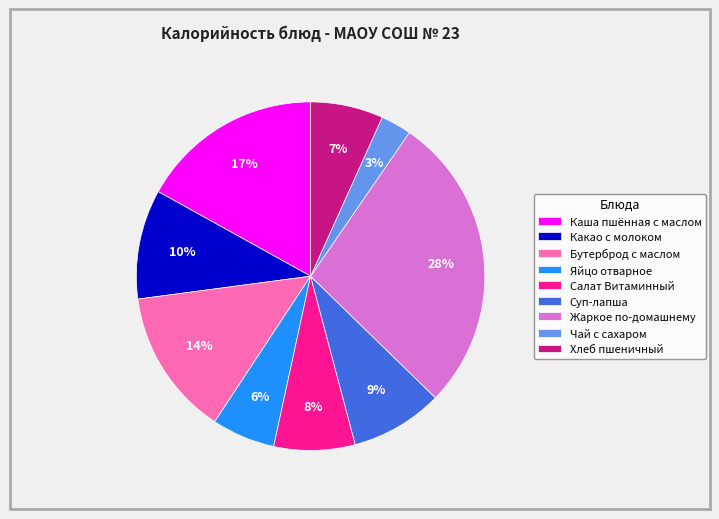

Is the sum of Хлеб пшеничный and Яйцо отварное greater than half?

No